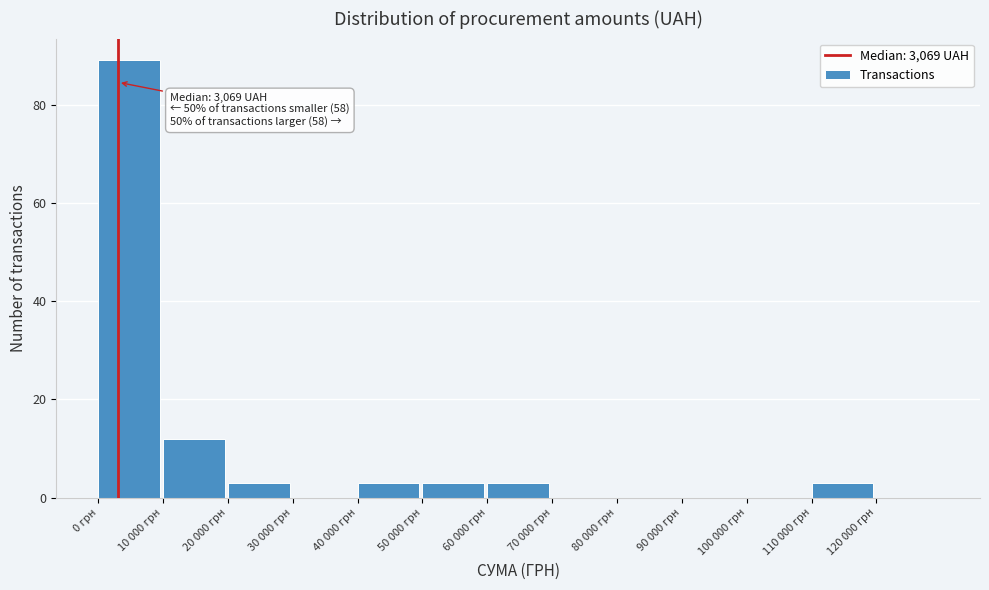

Reading left to right, list all the values displayed in this chart.

0 грн=89	10 000 грн=12	20 000 грн=3	30 000 грн=0	40 000 грн=3	50 000 грн=3	60 000 грн=3	70 000 грн=0	80 000 грн=0	90 000 грн=0	100 000 грн=0	110 000 грн=3	120 000 грн=0